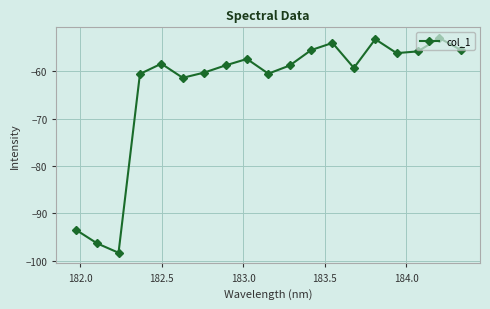

What is the difference between the maximum and minimum values?

45.3